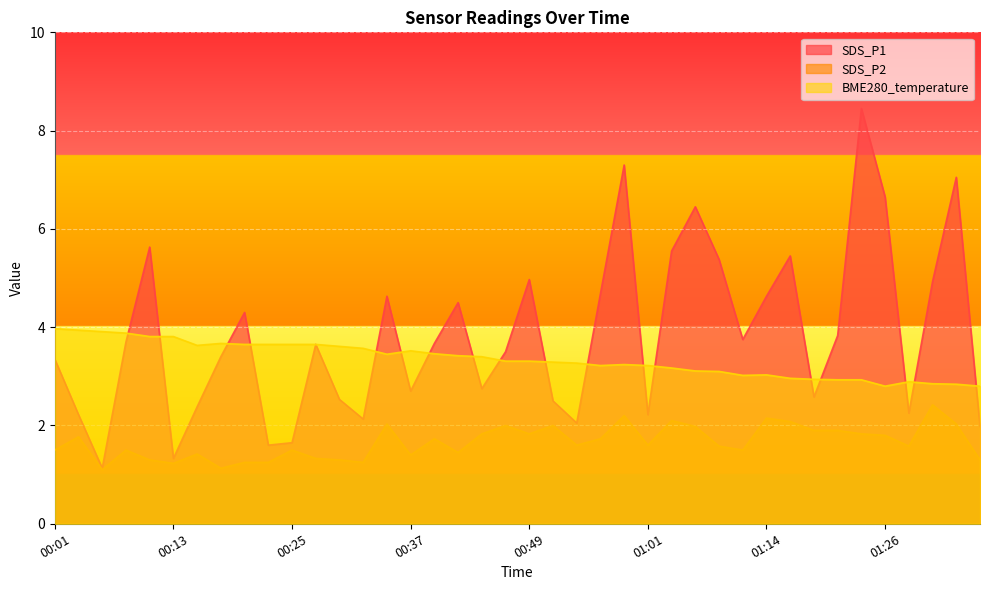

At how many categories does at least one series exceed 6?

5